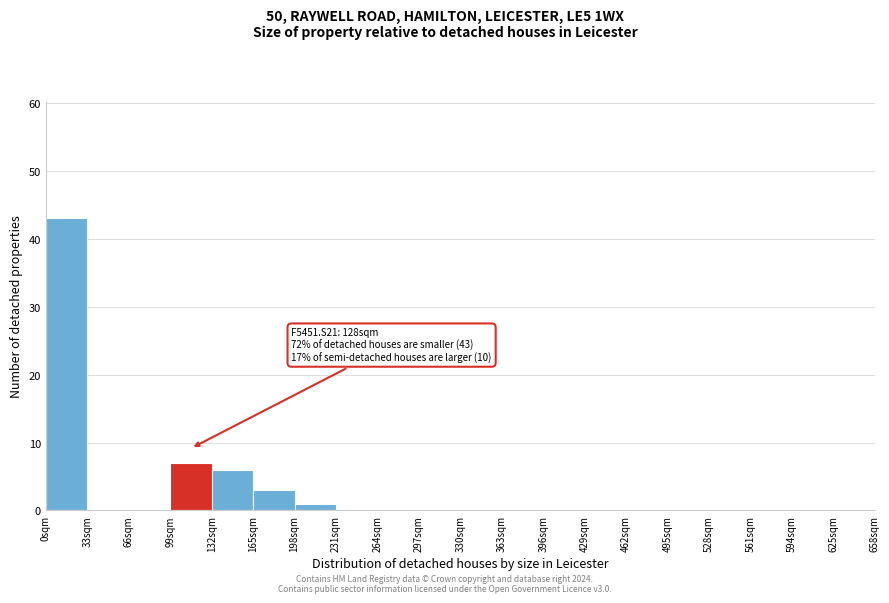

Which range on the x-axis has the tallest bar?

0 to 33